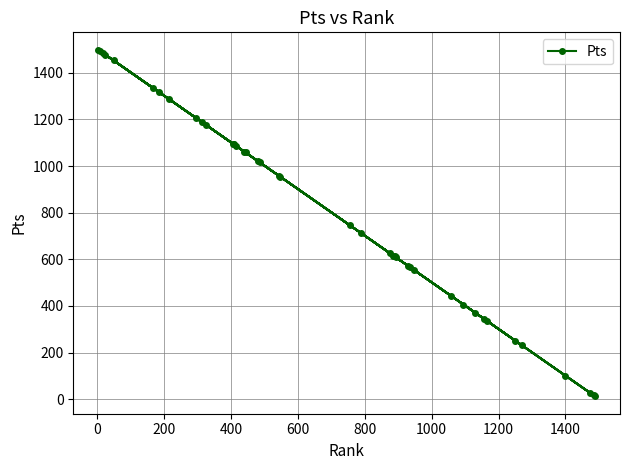

What is the difference between the maximum and minimum values?

1487